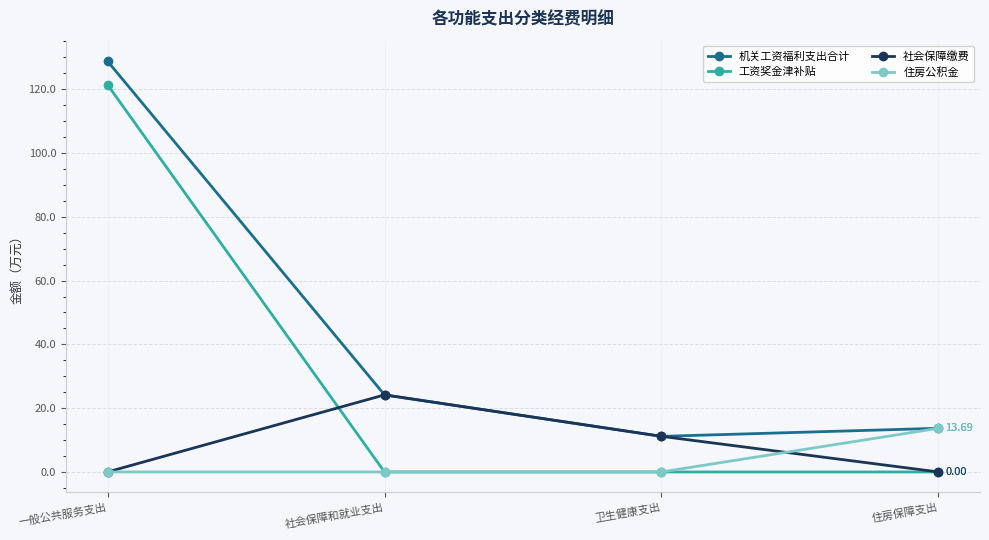

Between 社会保障和就业支出 and 住房保障支出, which series saw the biggest shift?

社会保障缴费